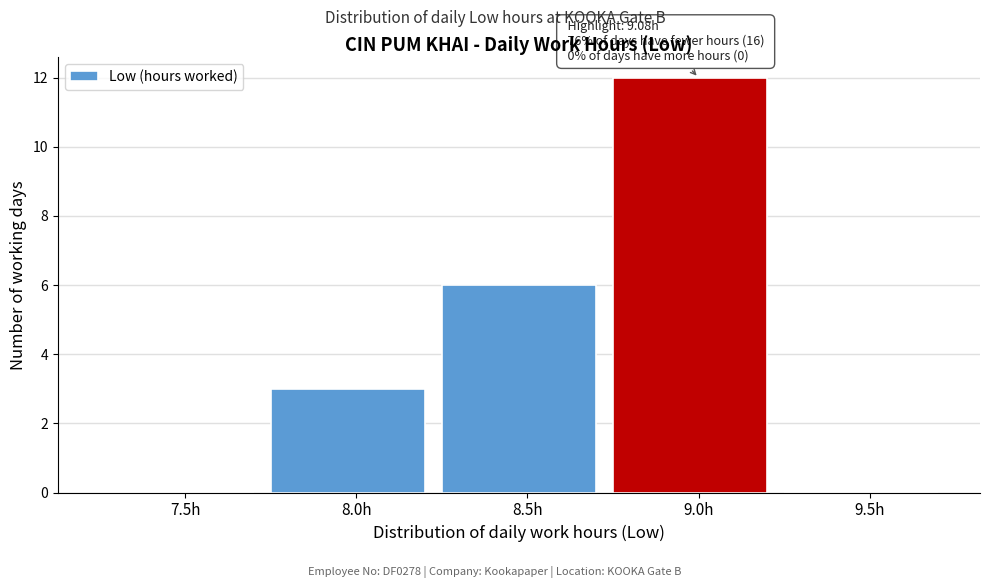

Reading right to left, list all the values displayed in this chart.

9.5h=0	9.0h=12	8.5h=6	8.0h=3	7.5h=0